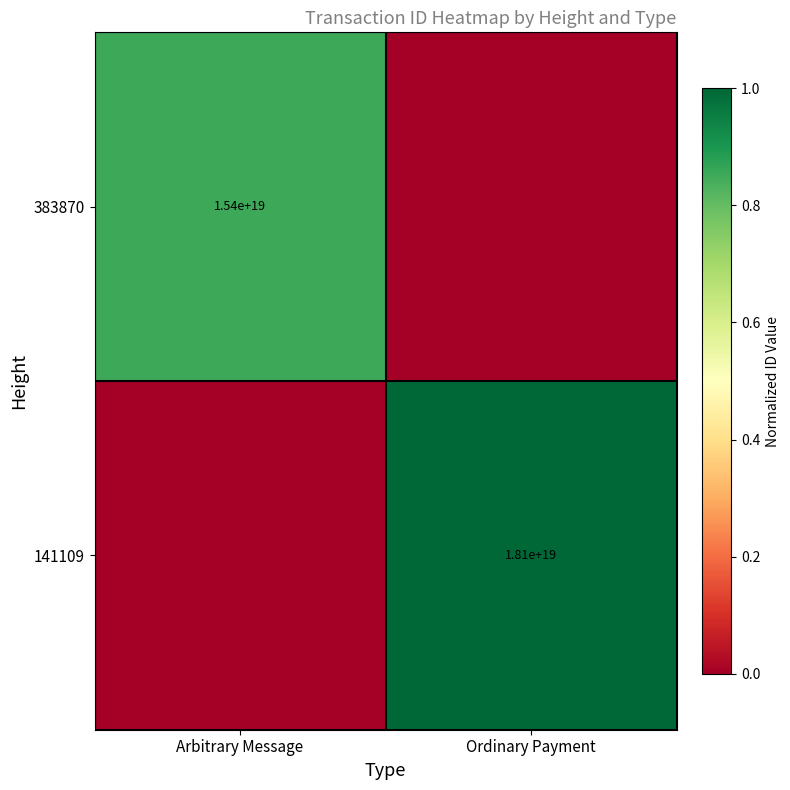

The value of 383870 at Arbitrary Message is 15400000000000000000. True or false?

True